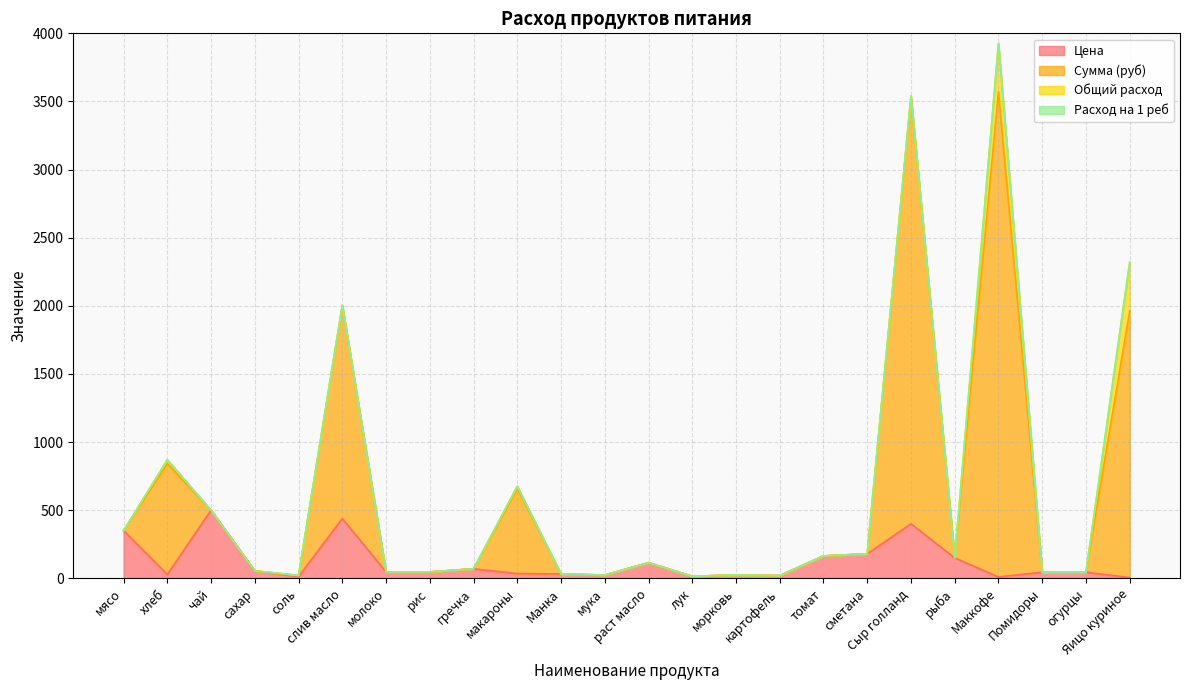

At which category is the sum across all series the highest?

Маккофе